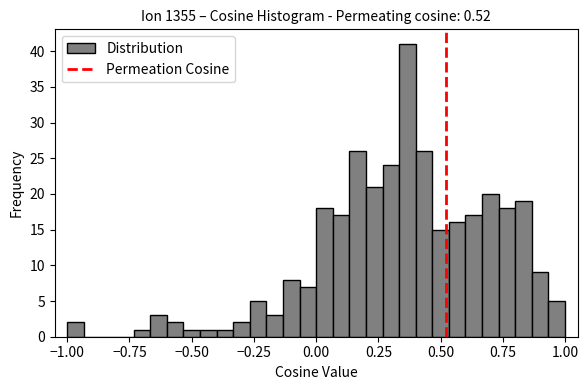

Around what value on the x-axis is the tallest bar? Give the approximate position of its centre, as read against the axis.

0.35